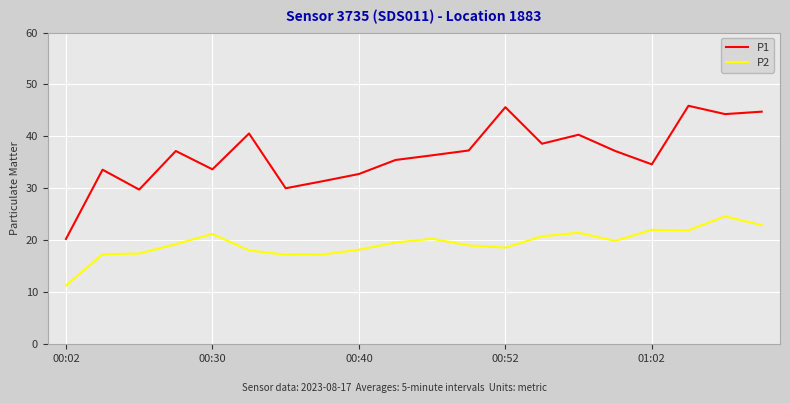

What is the maximum value shown in the chart?

45.9